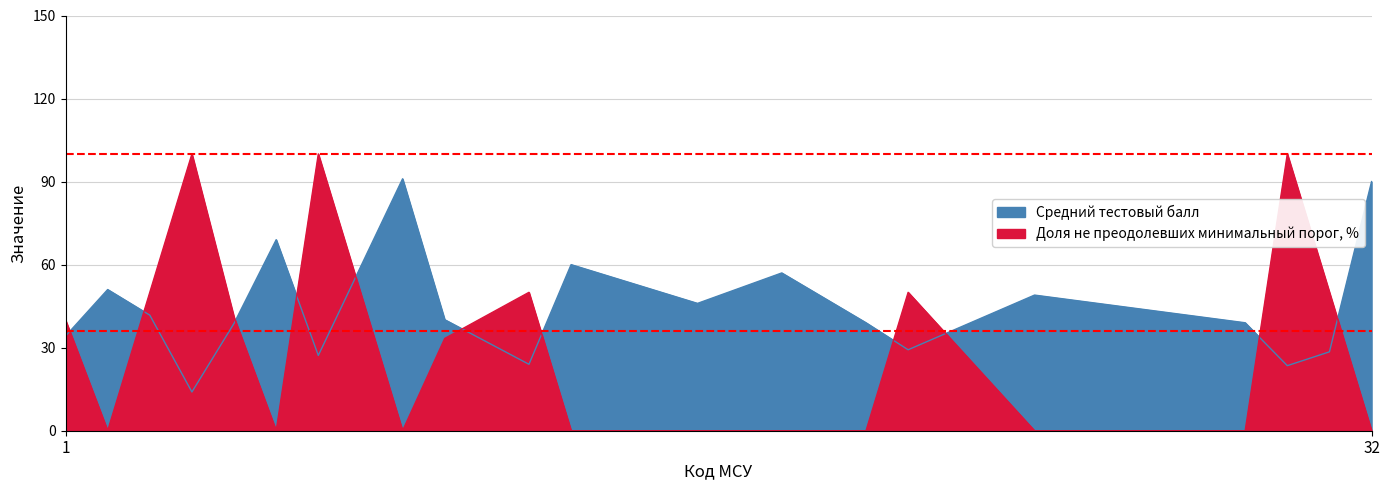

What is the value of the Доля не преодолевших минимальный порог, % point at the 3rd from the left?

50.0